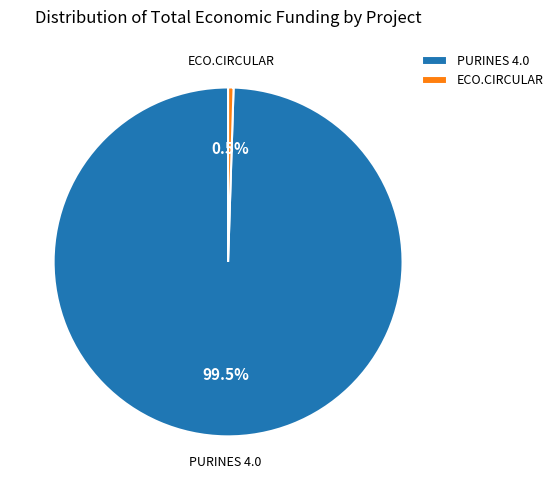

To the nearest percent, what is the average slice percentage?

50%